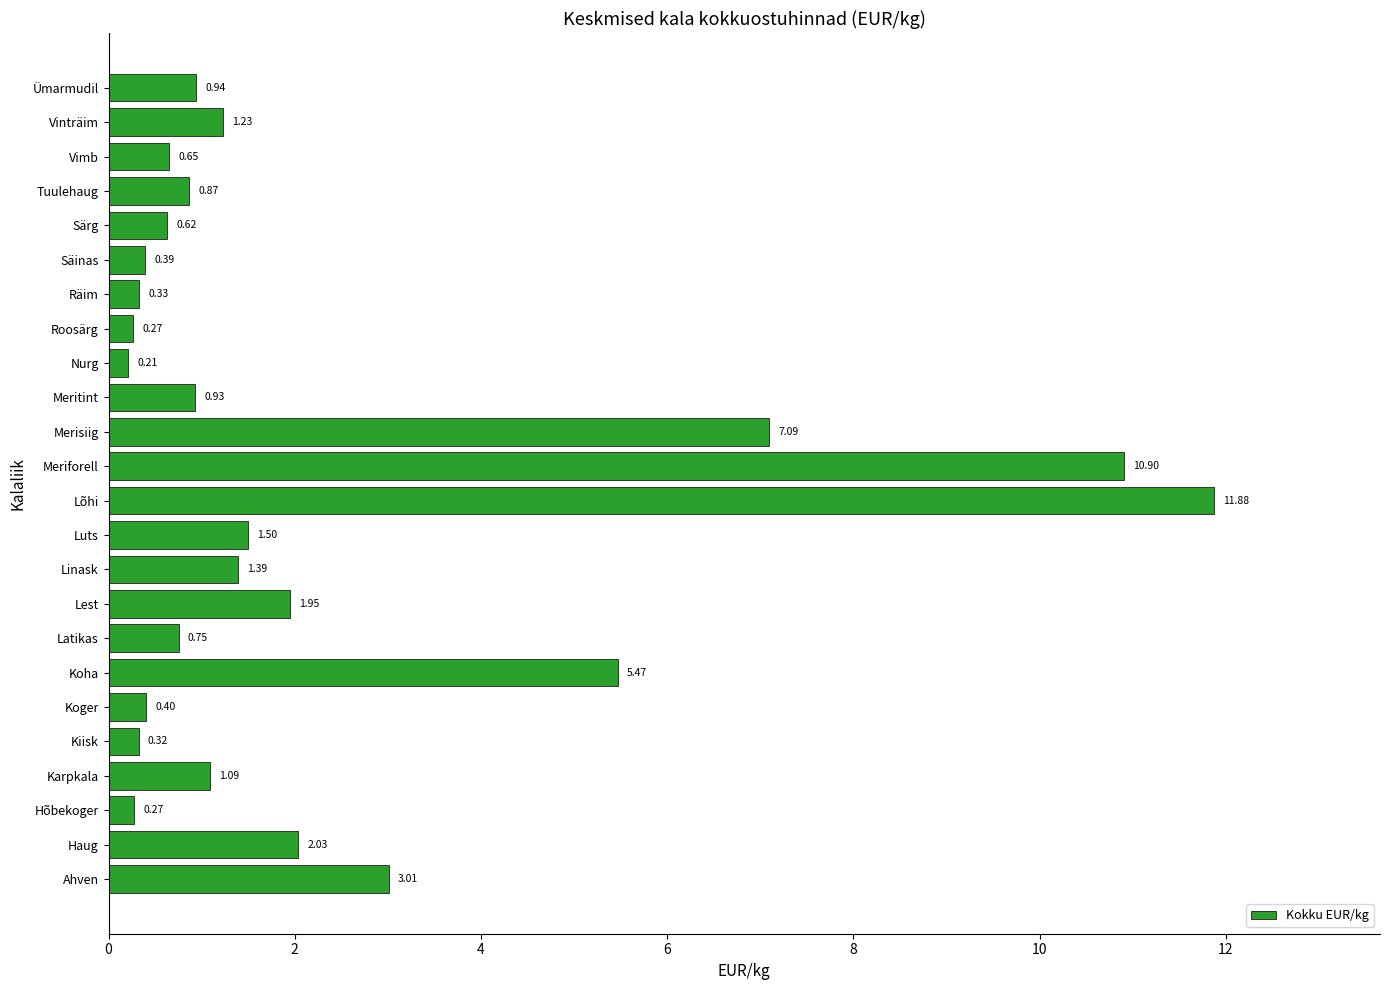

At which category does the chart reach its peak across all series?

Lõhi